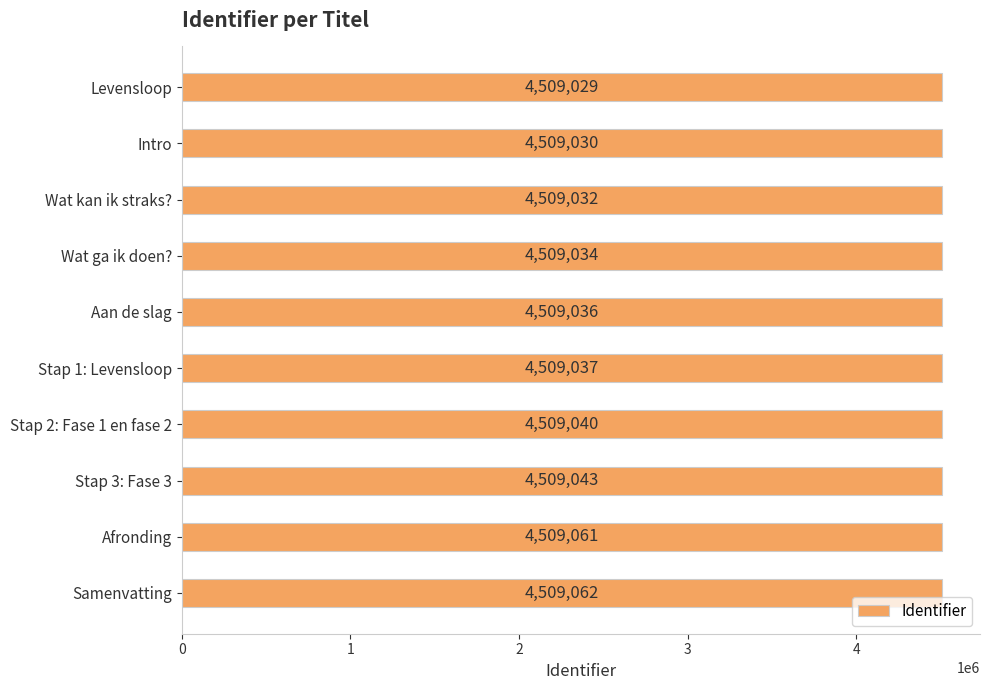

List the labels in order of value, largest first.

Samenvatting, Afronding, Stap 3: Fase 3, Stap 2: Fase 1 en fase 2, Stap 1: Levensloop, Aan de slag, Wat ga ik doen?, Wat kan ik straks?, Intro, Levensloop